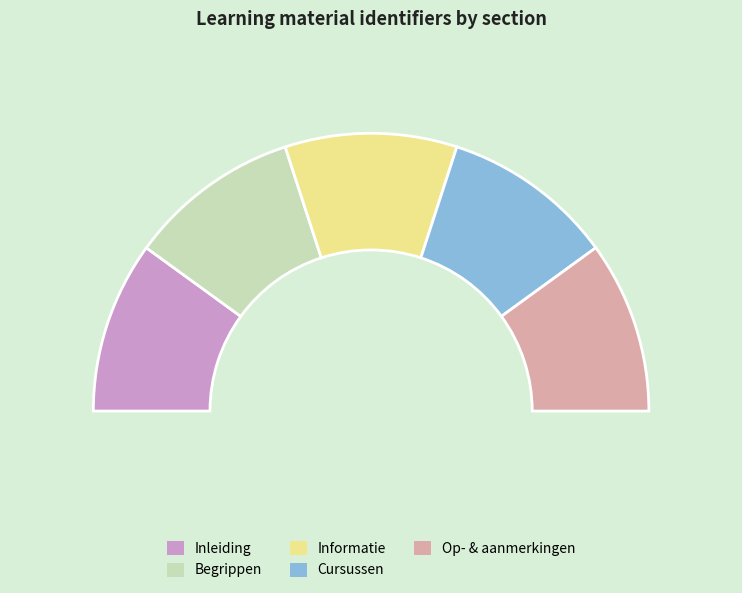

Rank the categories by value from highest to lowest.

Op- & aanmerkingen, Cursussen, Informatie, Begrippen, Inleiding